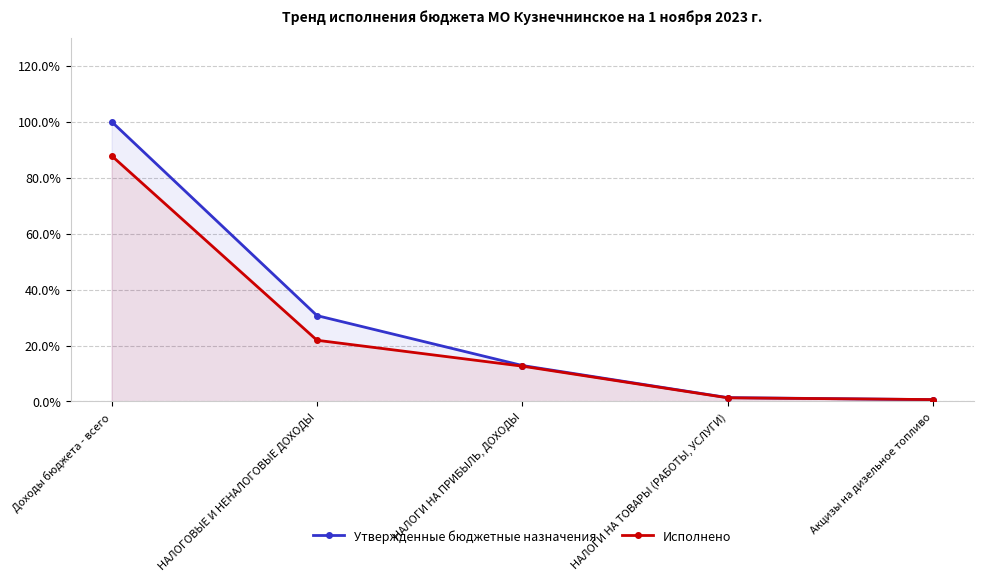

Reading left to right, what are all the values shown in this chart?

Утвержденные бюджетные назначения: Доходы бюджета - всего=100.0	НАЛОГОВЫЕ И НЕНАЛОГОВЫЕ ДОХОДЫ=30.7	НАЛОГИ НА ПРИБЫЛЬ, ДОХОДЫ=12.9	НАЛОГИ НА ТОВАРЫ (РАБОТЫ, УСЛУГИ)=1.4	Акцизы на дизельное топливо=0.7
Исполнено: Доходы бюджета - всего=87.8	НАЛОГОВЫЕ И НЕНАЛОГОВЫЕ ДОХОДЫ=21.9	НАЛОГИ НА ПРИБЫЛЬ, ДОХОДЫ=12.6	НАЛОГИ НА ТОВАРЫ (РАБОТЫ, УСЛУГИ)=1.3	Акцизы на дизельное топливо=0.7